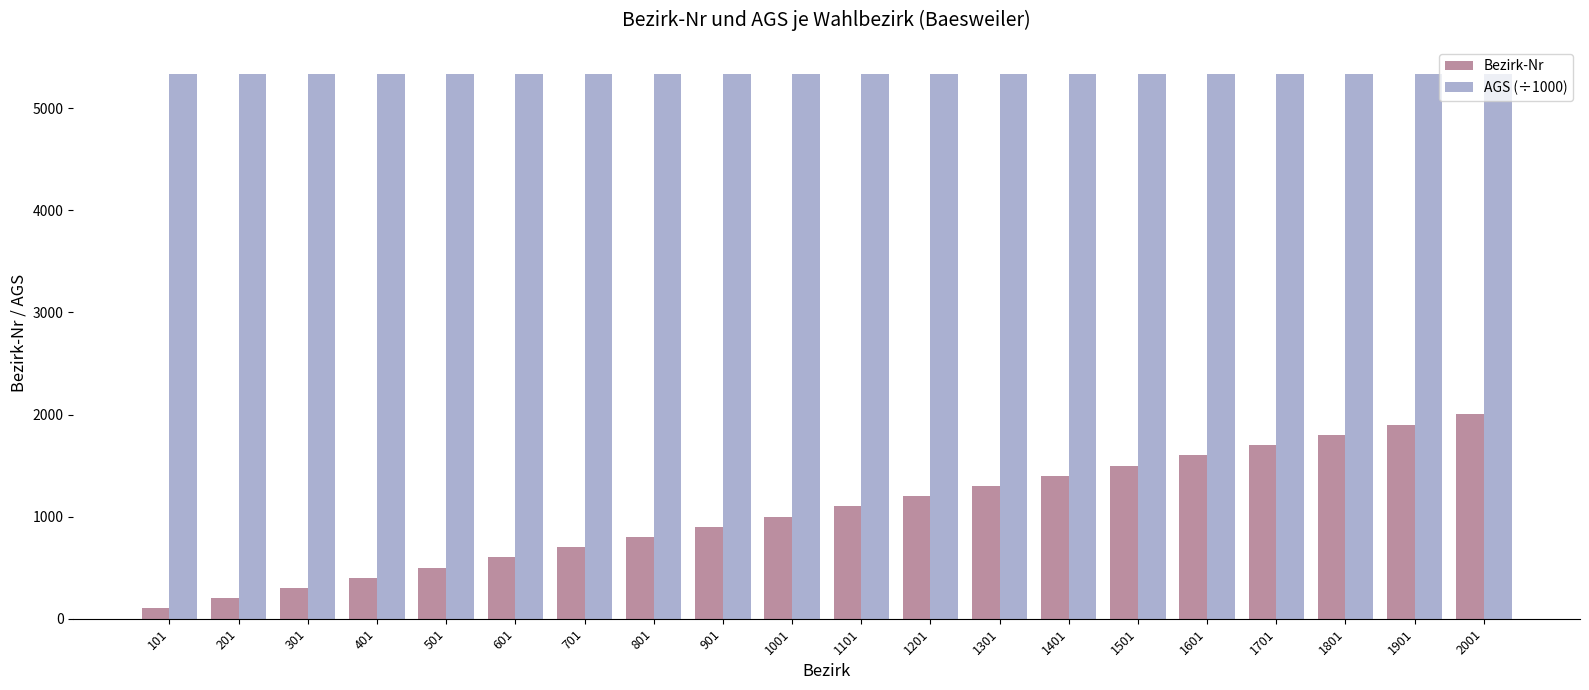

What are all the series names shown in the legend?

Bezirk-Nr, AGS (÷1000)